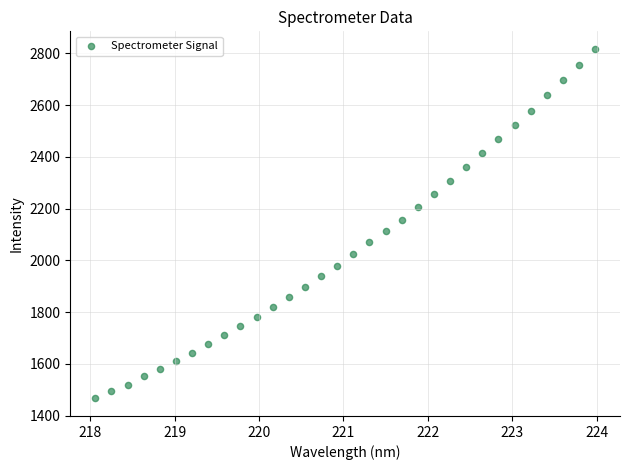

What is the range of X values (max minus min)?

5.9